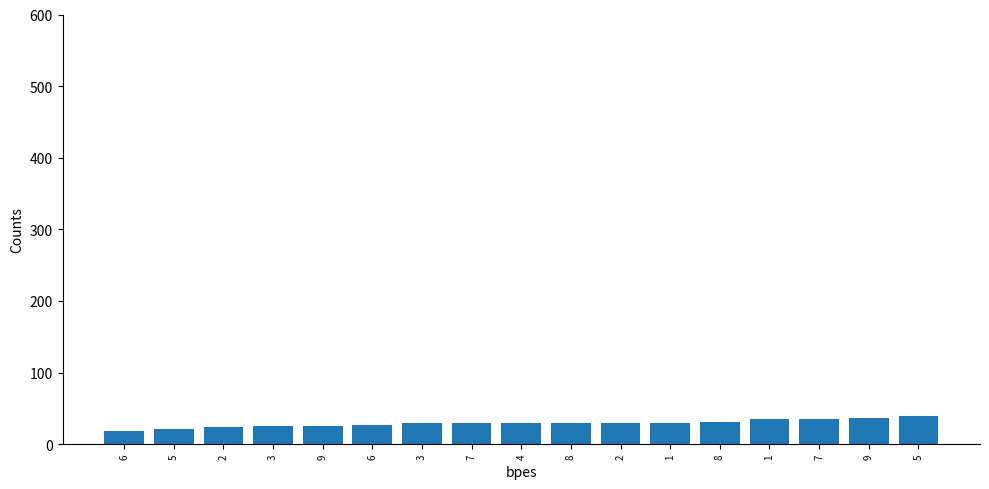

What is the value of the 16th bar from the left?

26